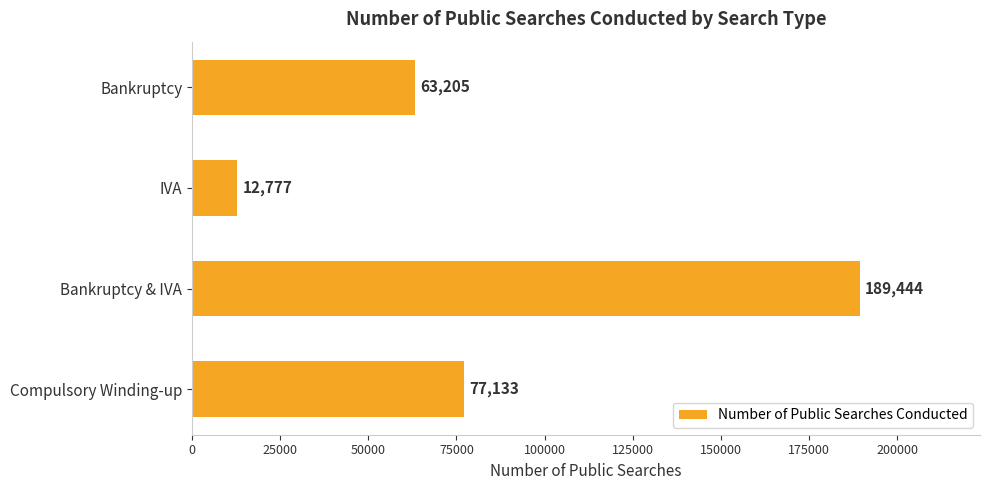

Read the value at Bankruptcy & IVA.

189444